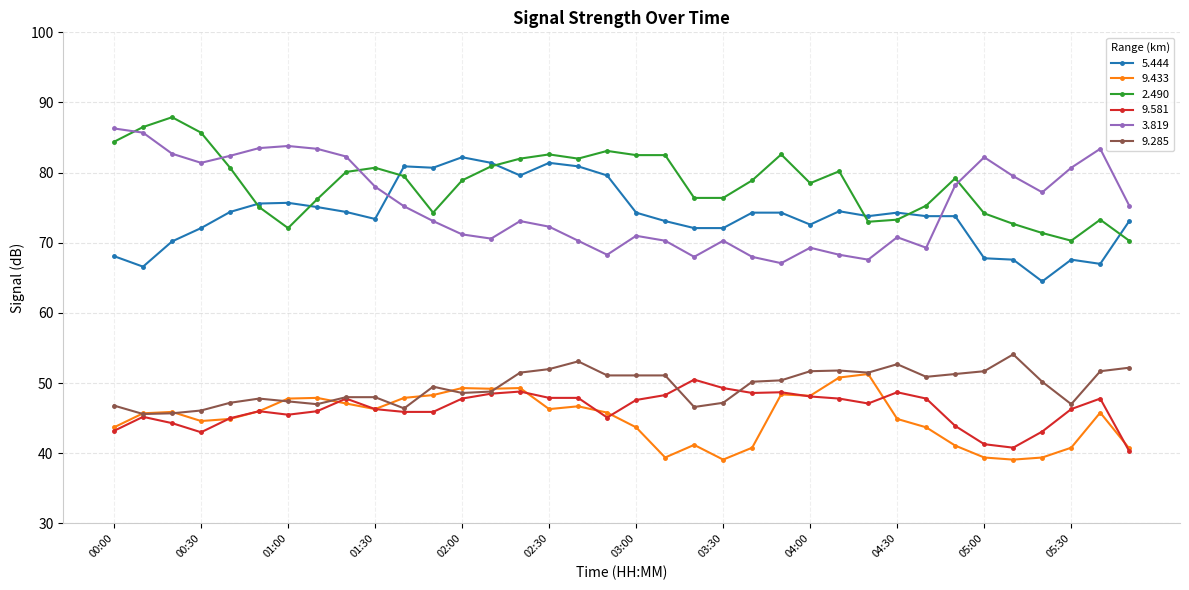

What is the value of the 9.285 point at the 9th from the left?

48.0